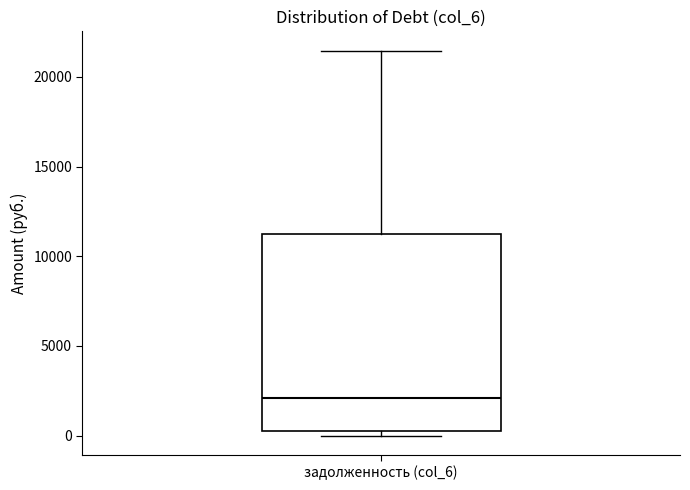

Where does the median line of the box for задолженность (col_6) sit on the y-axis? The values are not printed on the chart, so give them approximately, as read against the axis.

2000